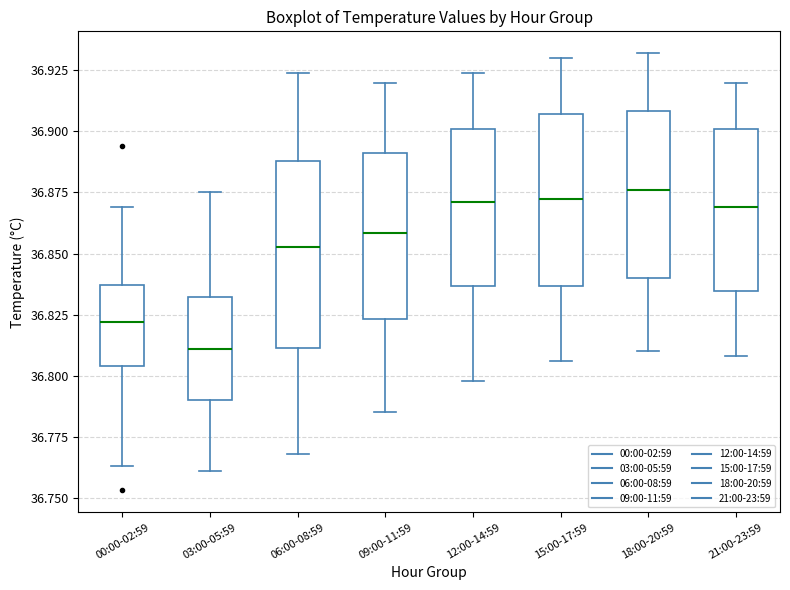

Reading left to right, read every box against the y-axis: the position of its median line, the range the box covers, and the ends of its whiskers. The values are not printed on the chart, so give them approximately, as read against the axis.

00:00-02:59: median 36.820, box 36.805 to 36.835, whiskers 36.765 to 36.870
03:00-05:59: median 36.810, box 36.790 to 36.830, whiskers 36.760 to 36.875
06:00-08:59: median 36.855, box 36.810 to 36.890, whiskers 36.770 to 36.925
09:00-11:59: median 36.860, box 36.825 to 36.890, whiskers 36.785 to 36.920
12:00-14:59: median 36.870, box 36.835 to 36.900, whiskers 36.800 to 36.925
15:00-17:59: median 36.875, box 36.835 to 36.905, whiskers 36.805 to 36.930
18:00-20:59: median 36.875, box 36.840 to 36.910, whiskers 36.810 to 36.930
21:00-23:59: median 36.870, box 36.835 to 36.900, whiskers 36.810 to 36.920